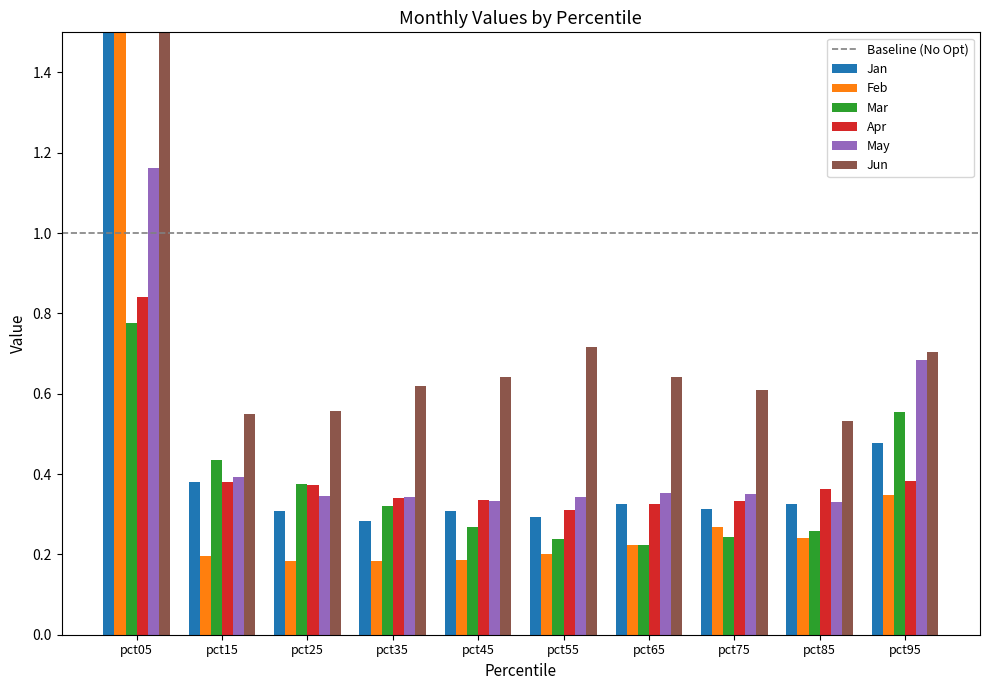

Which series changed the most between pct55 and pct85?

Jun